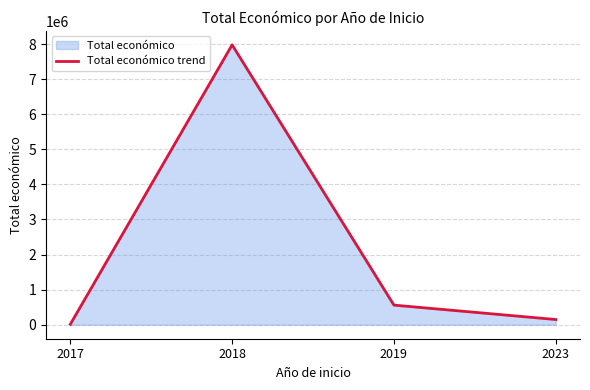

Approximately how many times larger is the value at 2019 compared to 2018?

0.1